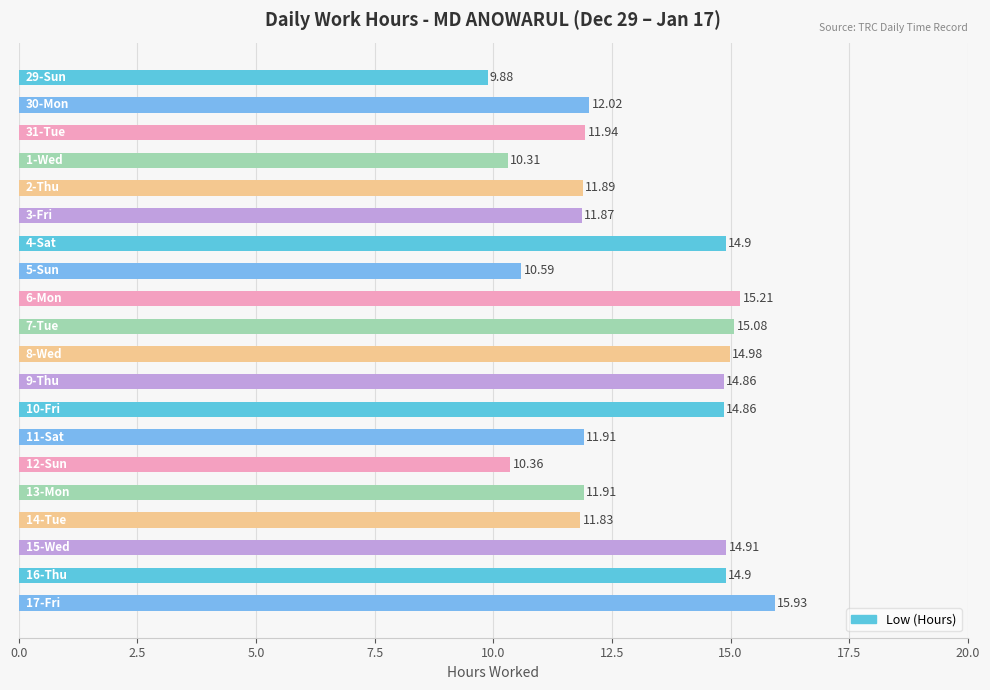

What is the difference between the maximum and second lowest values?

5.6